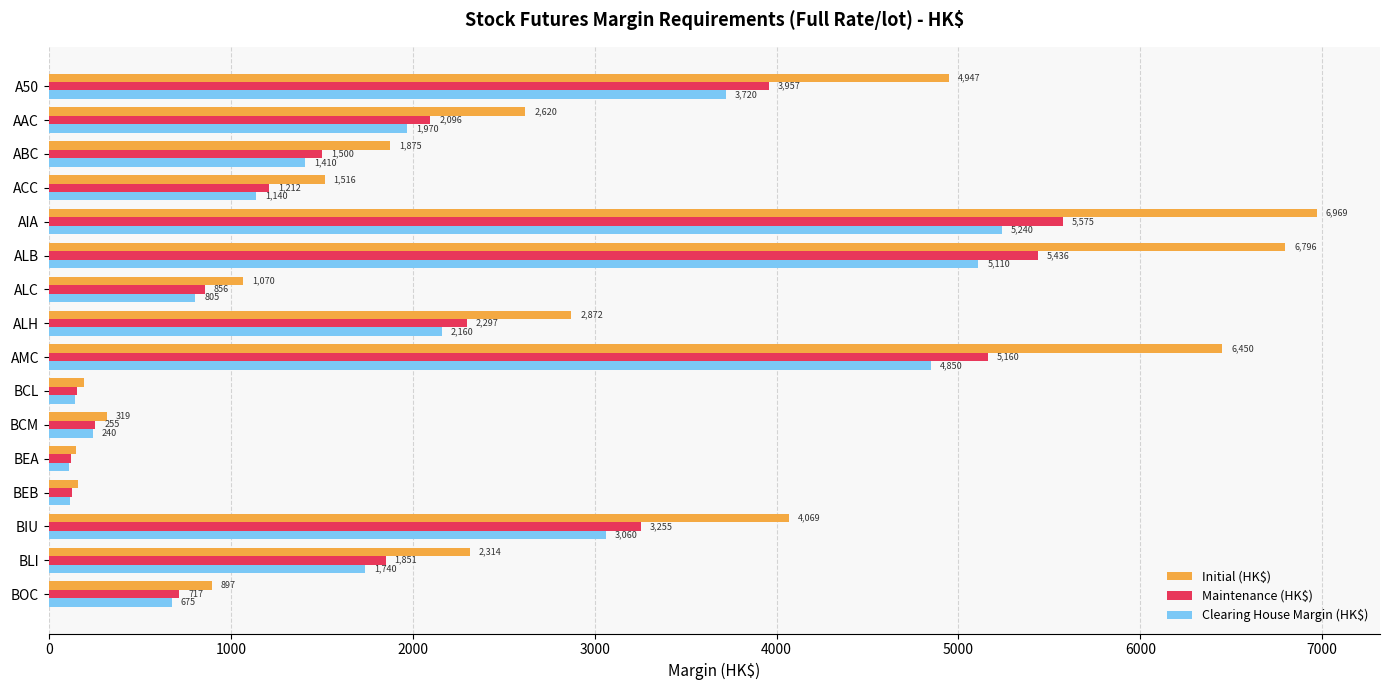

Which series has the largest total across all categories?

Initial (HK$)